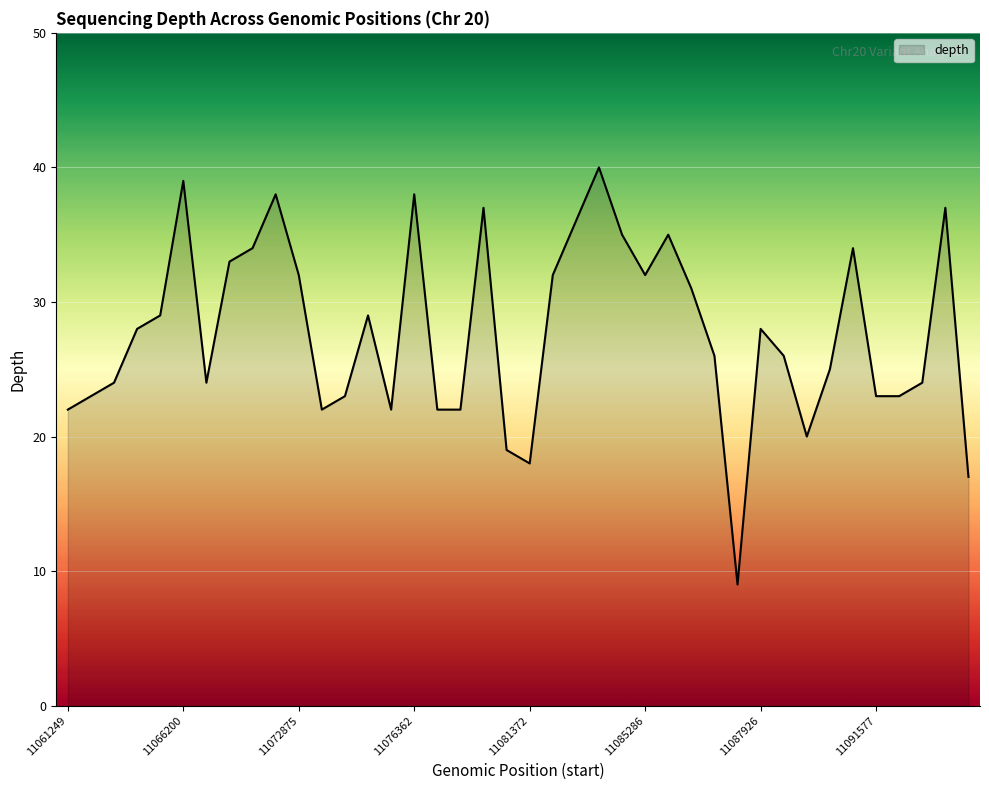

How many lines are shown in the chart?

1